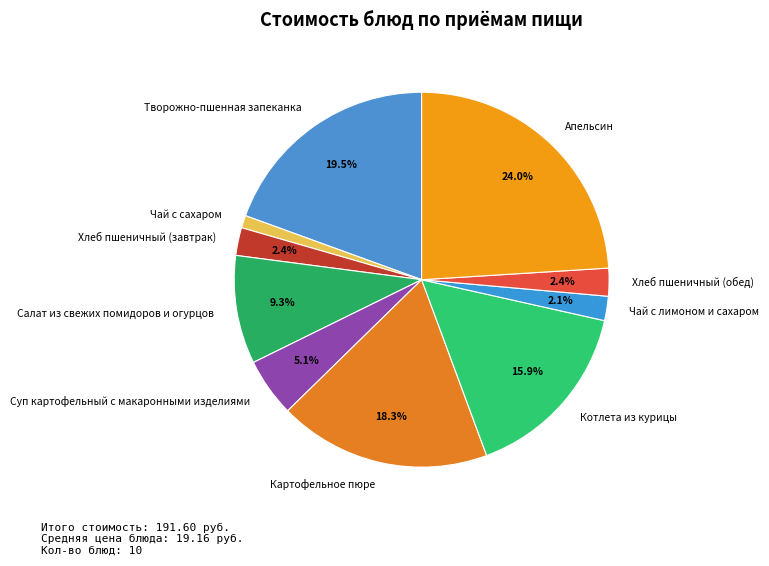

Which category has the biggest portion of the pie?

Апельсин